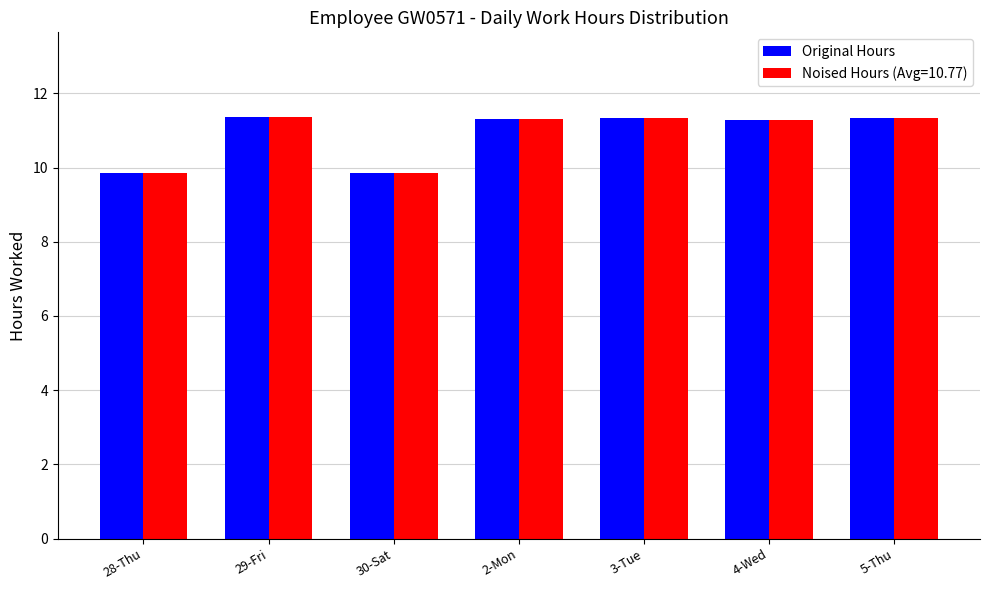

Where does the Noised Hours (Avg=10.77) series first go above 11?

29-Fri